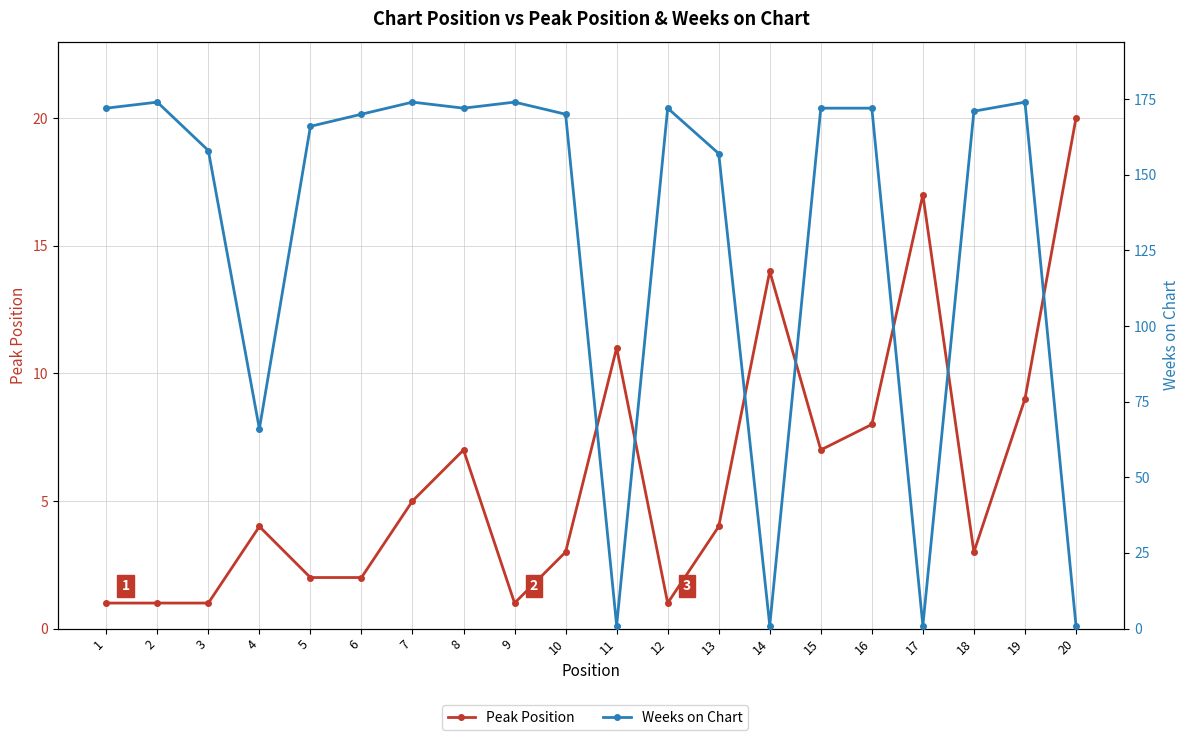

What is the difference between the maximum and minimum values in the Peak Position series?

19